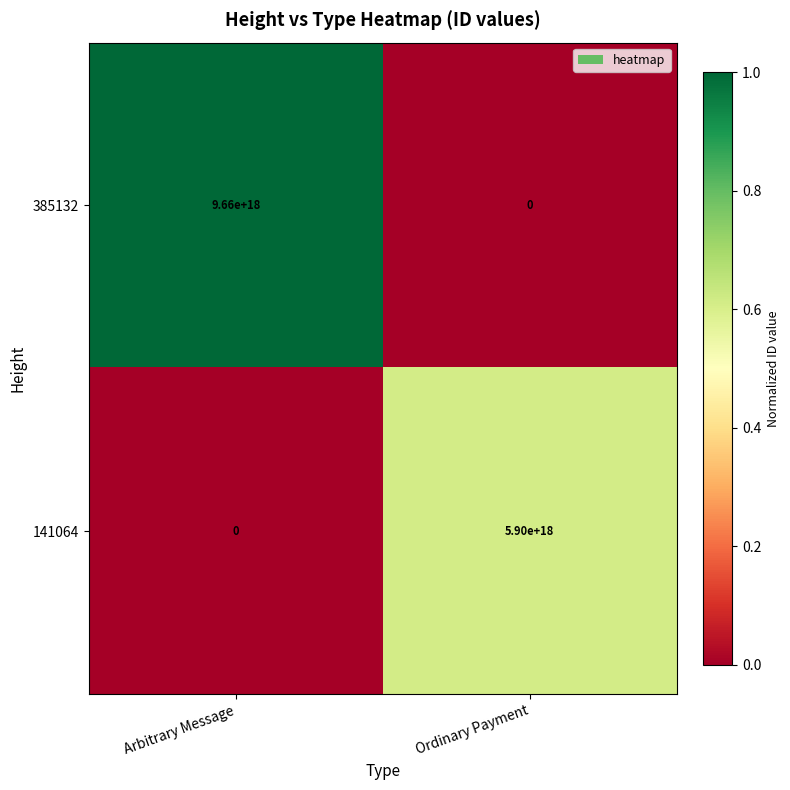

Which category has the highest value in the 141064 series?

Ordinary Payment